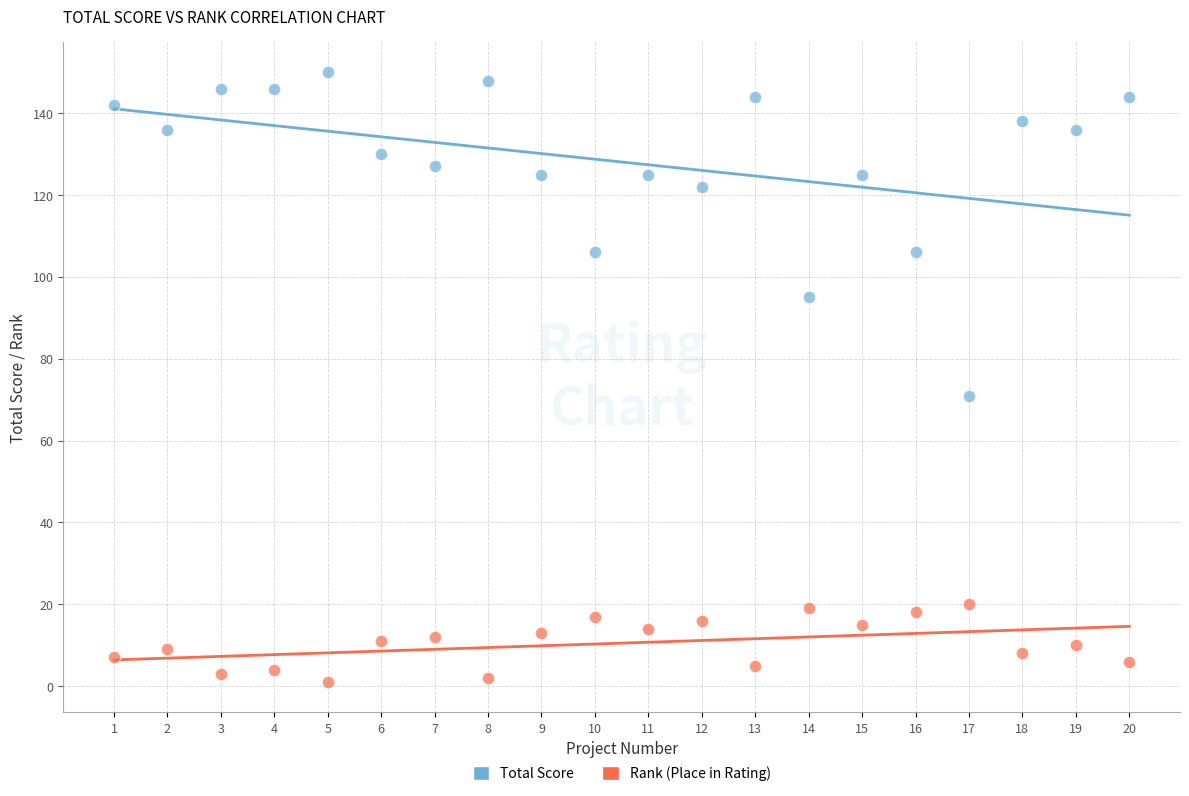

Which series contains the highest Y value?

Total Score